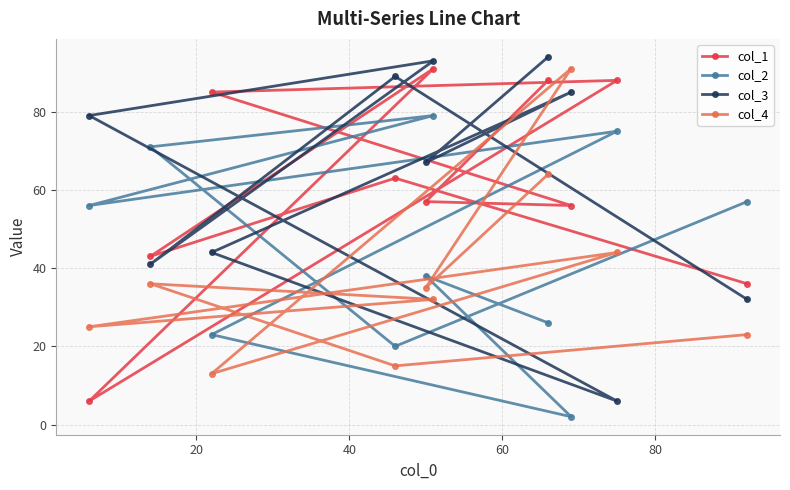

What is the greatest value displayed?

94